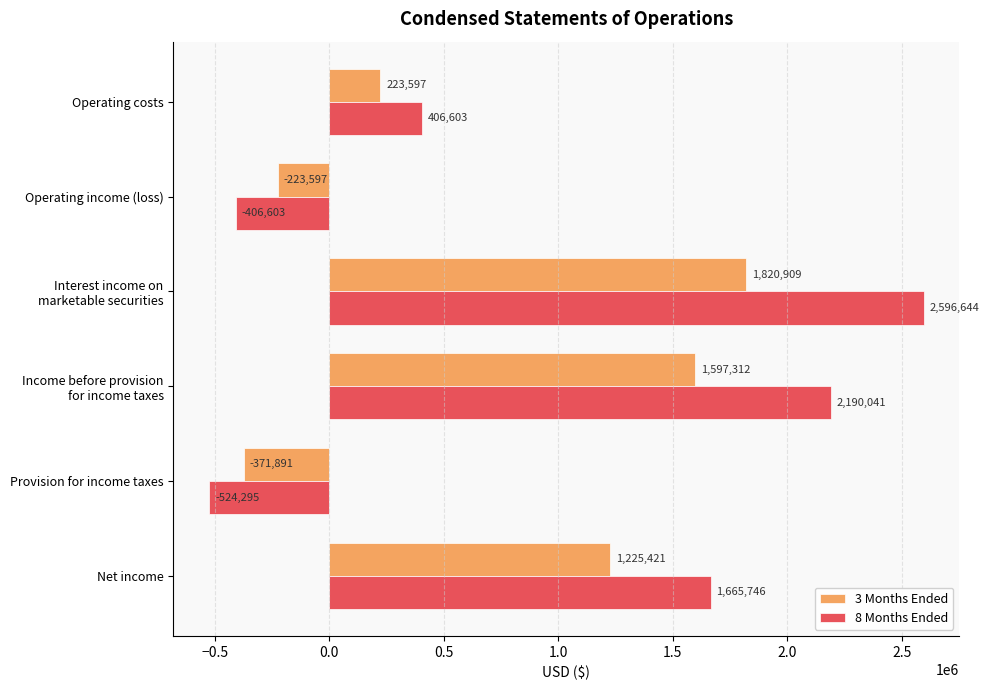

Rank the series by their maximum value, from highest to lowest.

8 Months Ended, 3 Months Ended